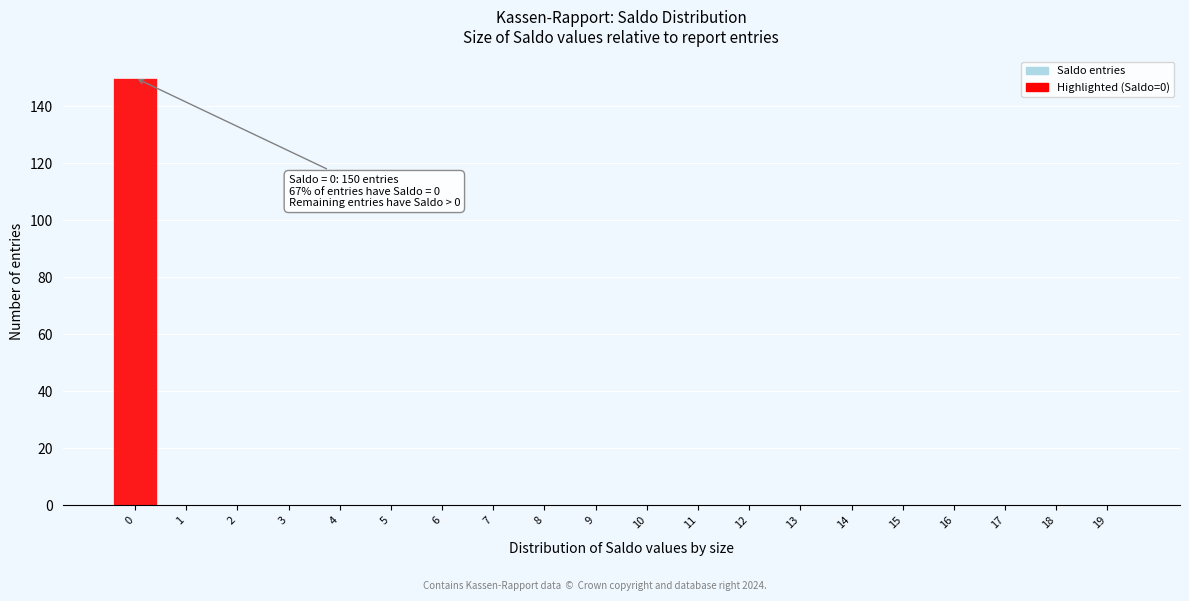

Over which range of the x-axis is the bar tallest?

-0.5 to 0.5